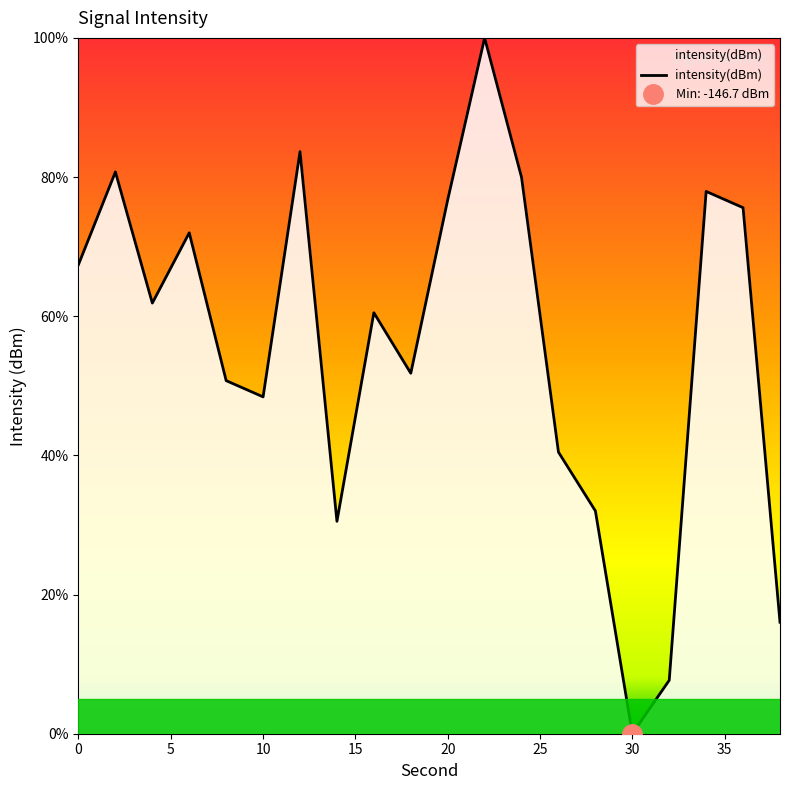

What is the value of the 10th point from the left?

51.8